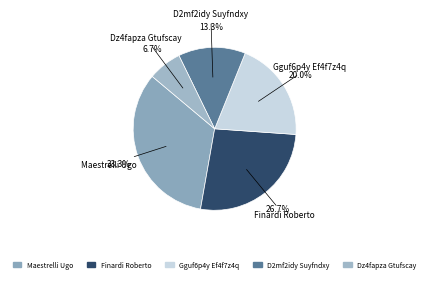

To the nearest percent, what is the combined percentage of D2mf2idy Suyfndxy and Maestrelli Ugo?

47%